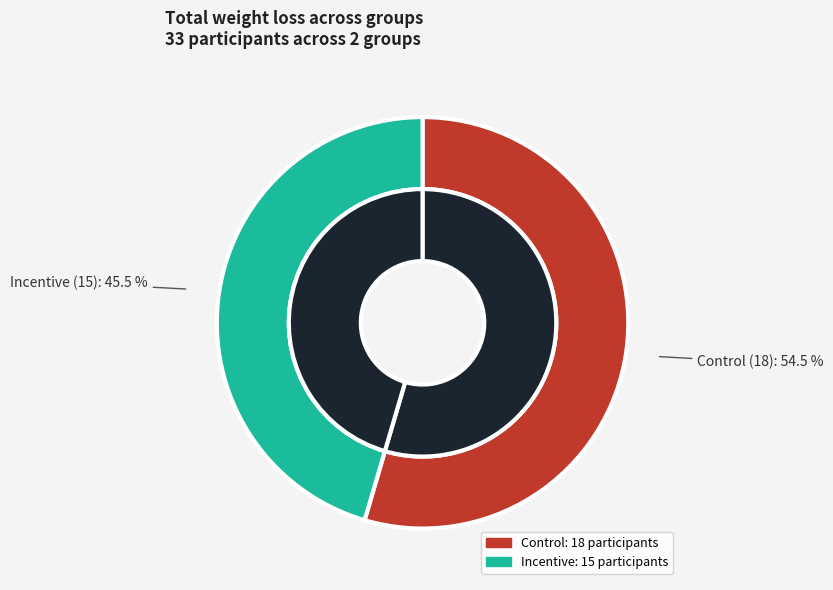

The Control slice represents 55% of the pie. True or false?

True